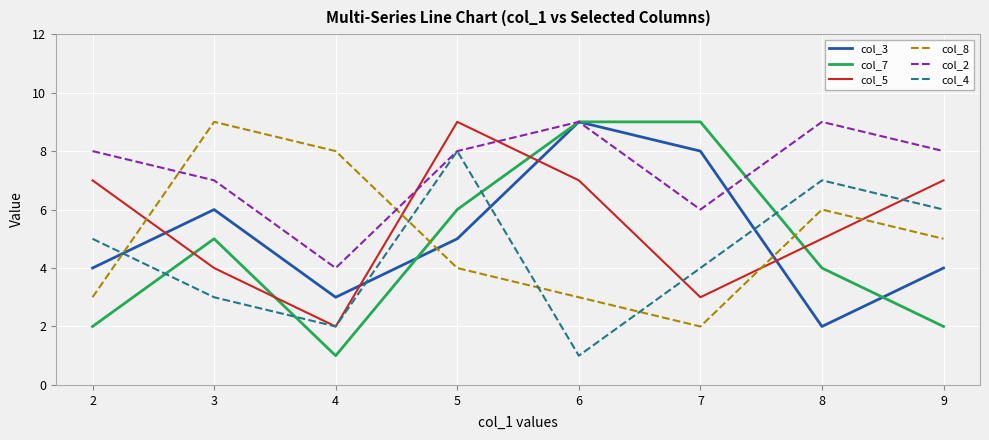

How many times do col_5 and col_8 cross each other?

4